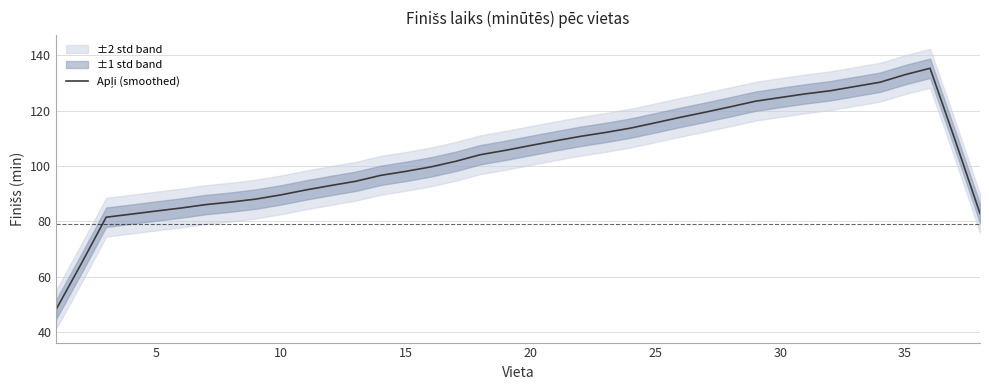

What is the sum of all values?

3928.5